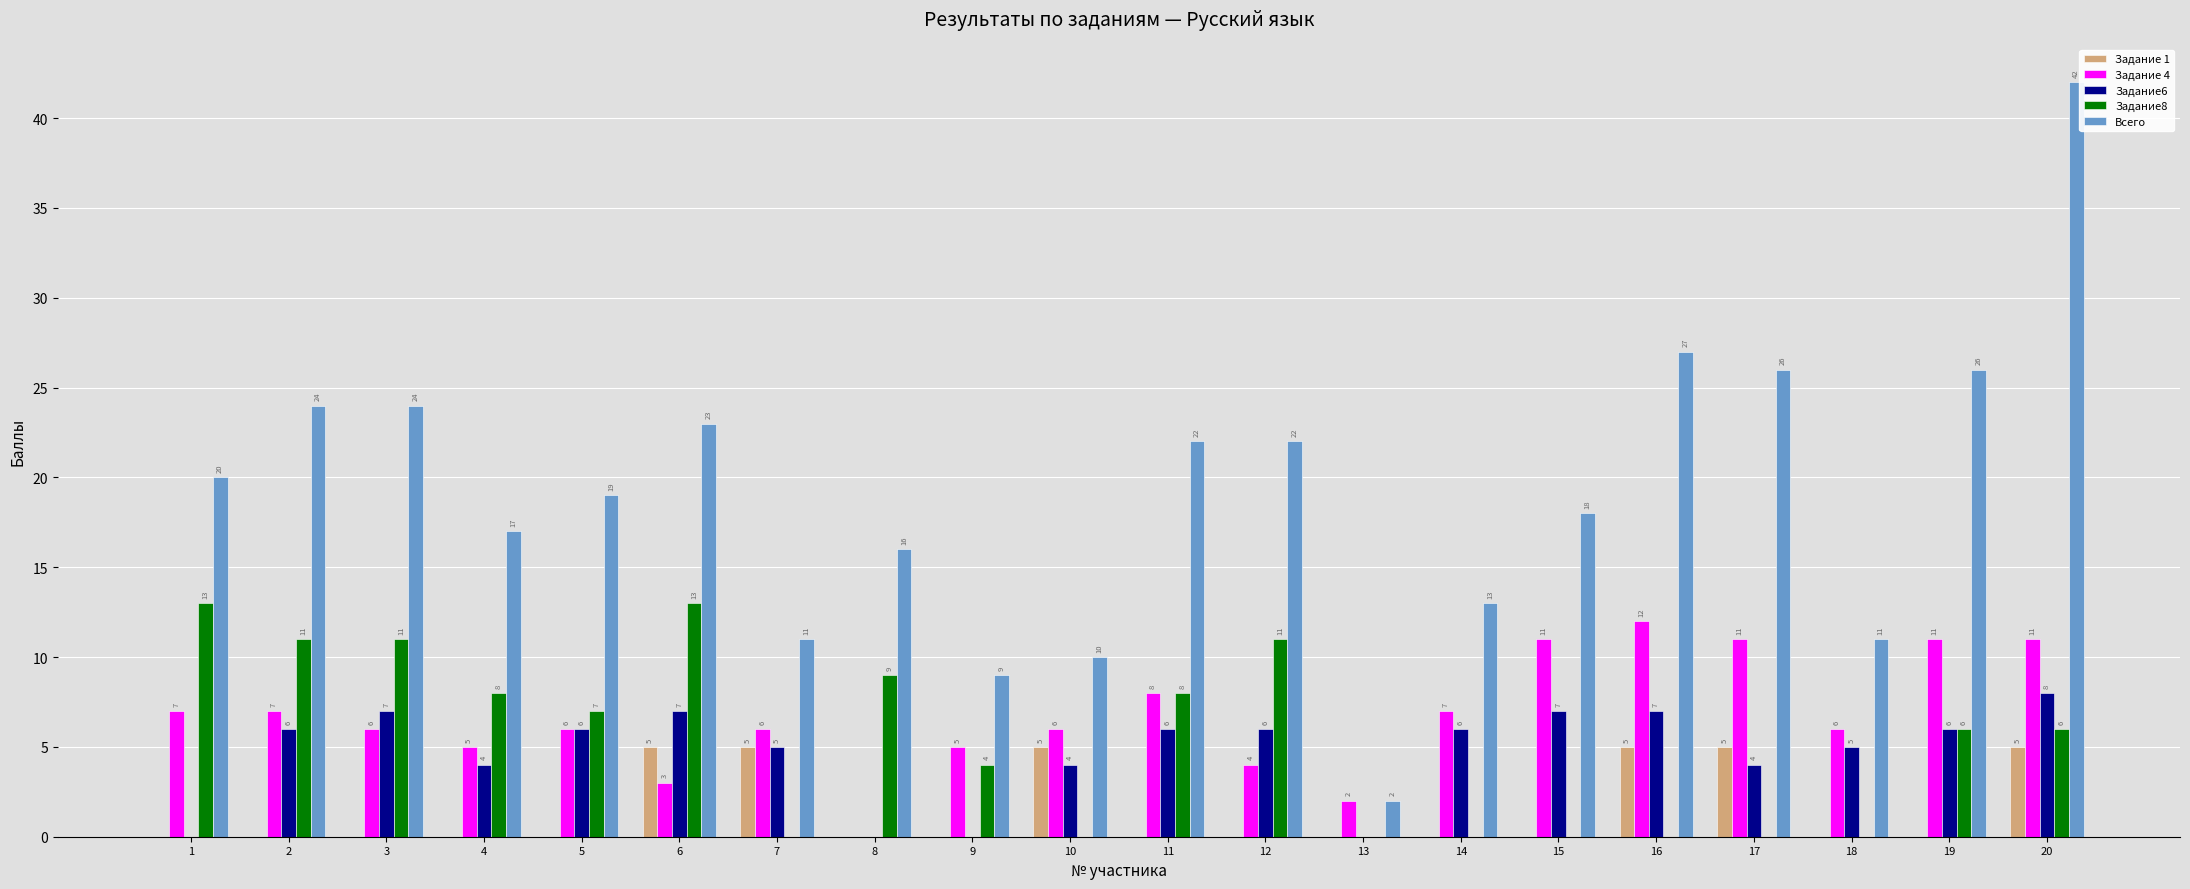

Reading left to right, list all the values displayed in this chart.

Задание 1: 0	0	0	0	0	5	5	0	0	5	0	0	0	0	0	5	5	0	0	5
Задание 4: 7	7	6	5	6	3	6	0	5	6	8	4	2	7	11	12	11	6	11	11
Задание6: 0	6	7	4	6	7	5	0	0	4	6	6	0	6	7	7	4	5	6	8
Задание8: 13	11	11	8	7	13	0	9	4	0	8	11	0	0	0	0	0	0	6	6
Всего: 20	24	24	17	19	23	11	16	9	10	22	22	2	13	18	27	26	11	26	42